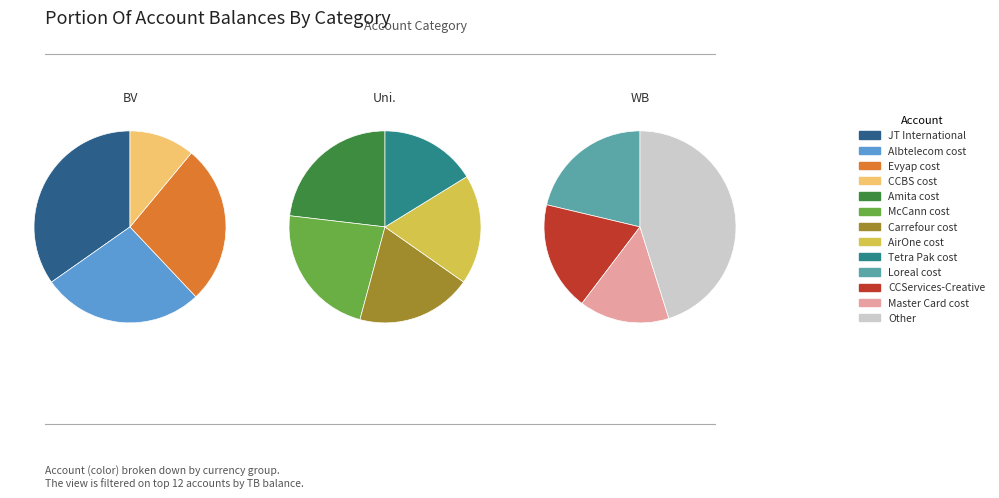

What is the largest slice in the pie chart?

JT International